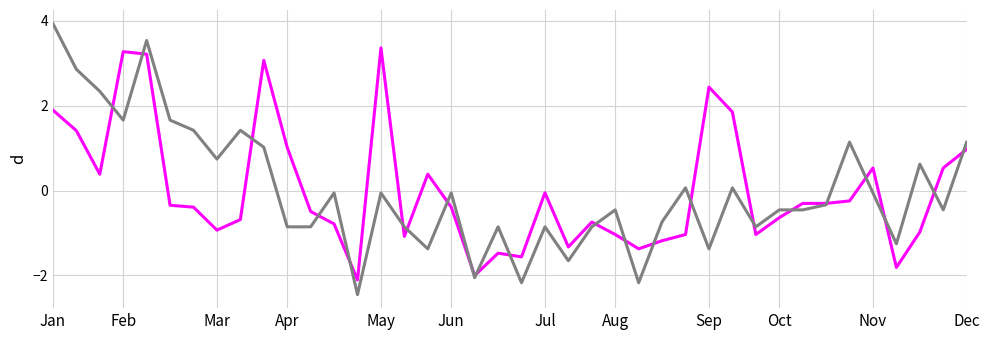

What is the smallest value displayed?

-2.5